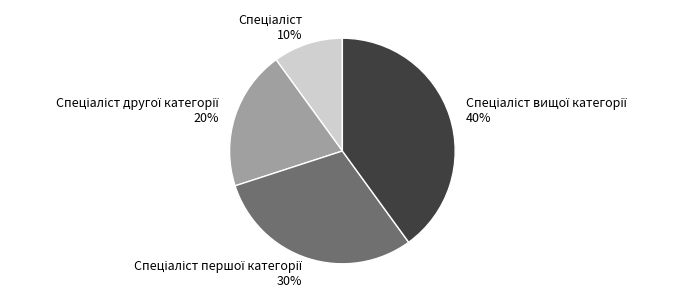

To the nearest percent, what is the average slice percentage?

25%